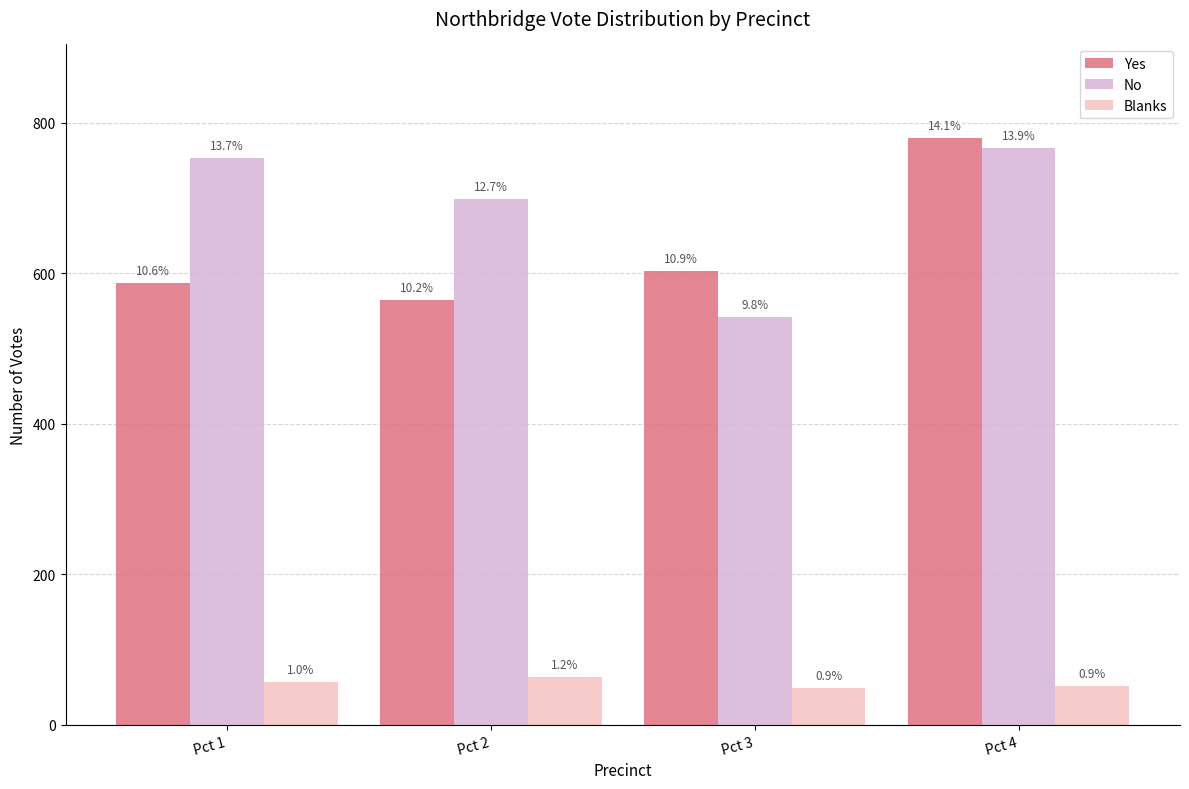

The value of Yes at Pct 4 is 1064. True or false?

False